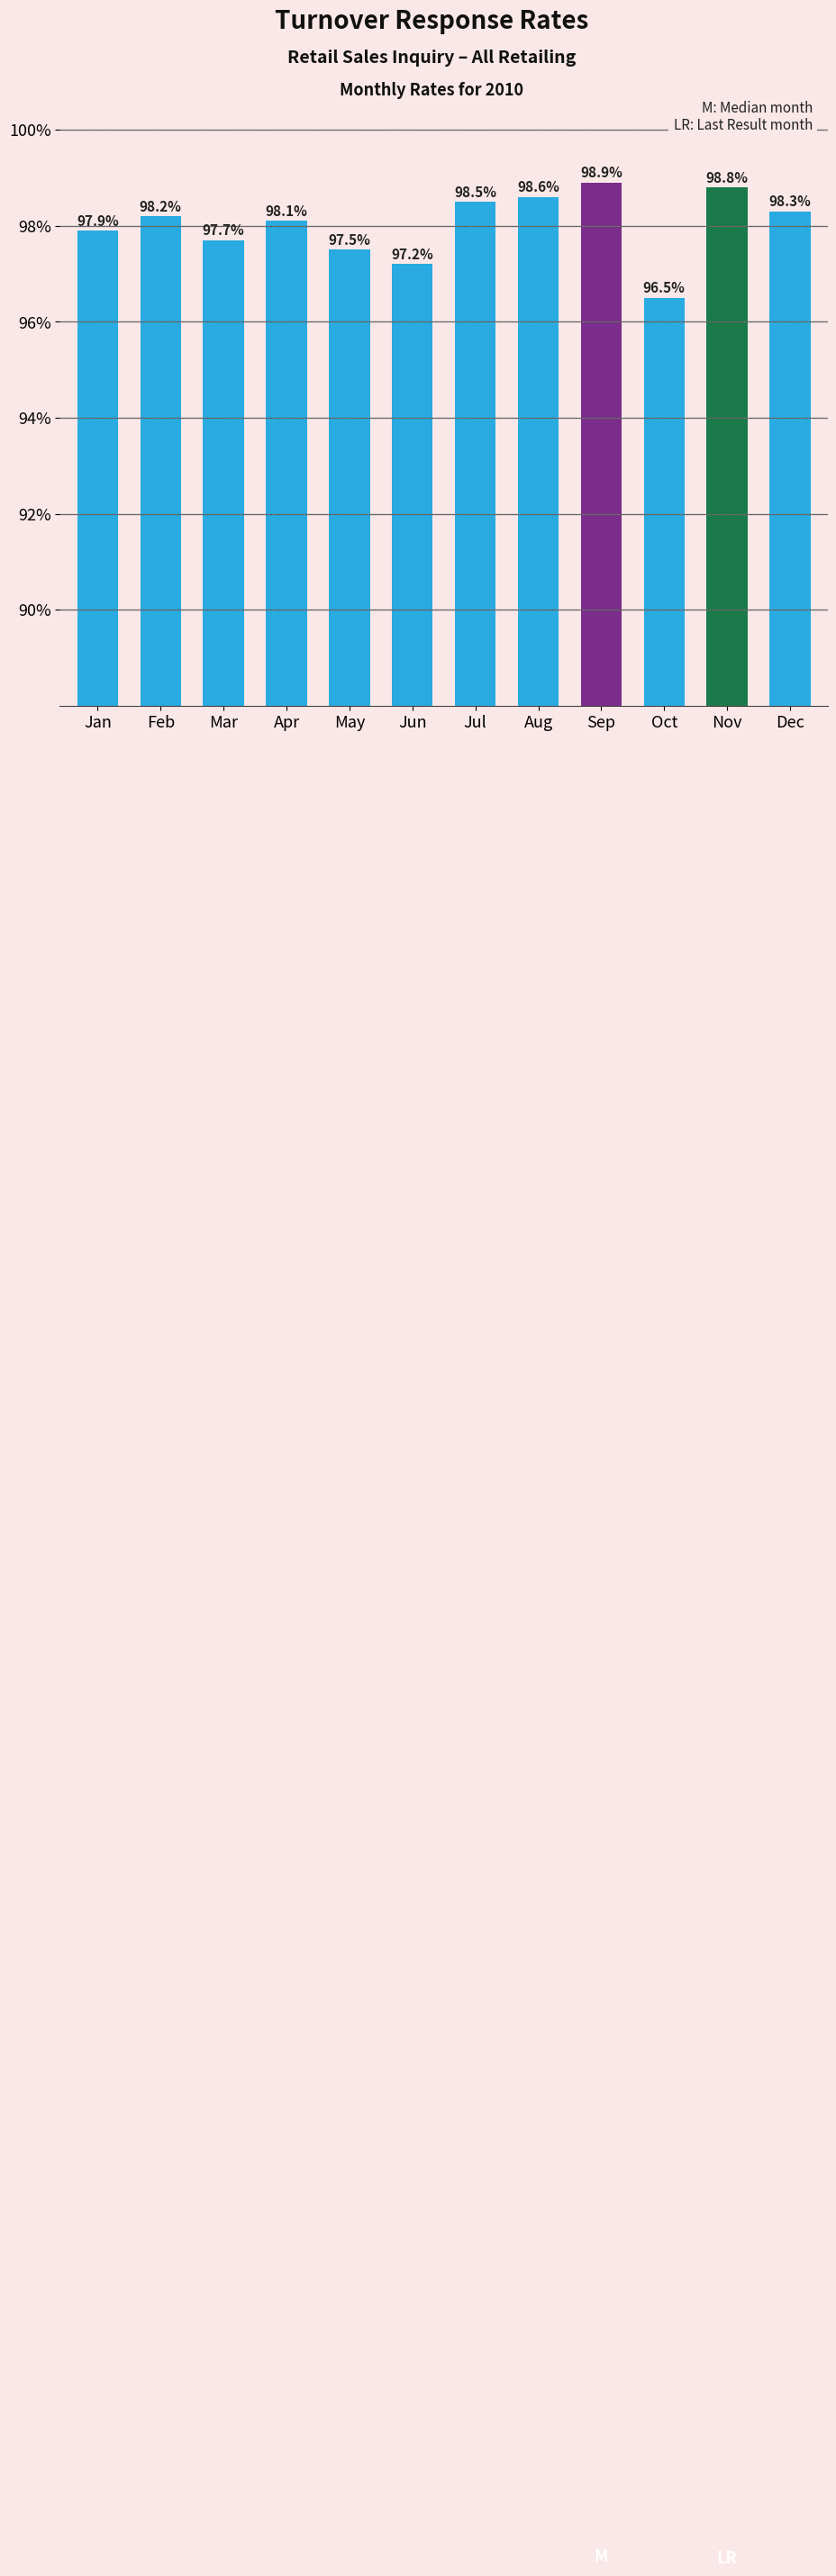

What is the change in value from Aug to Nov?

+0.2